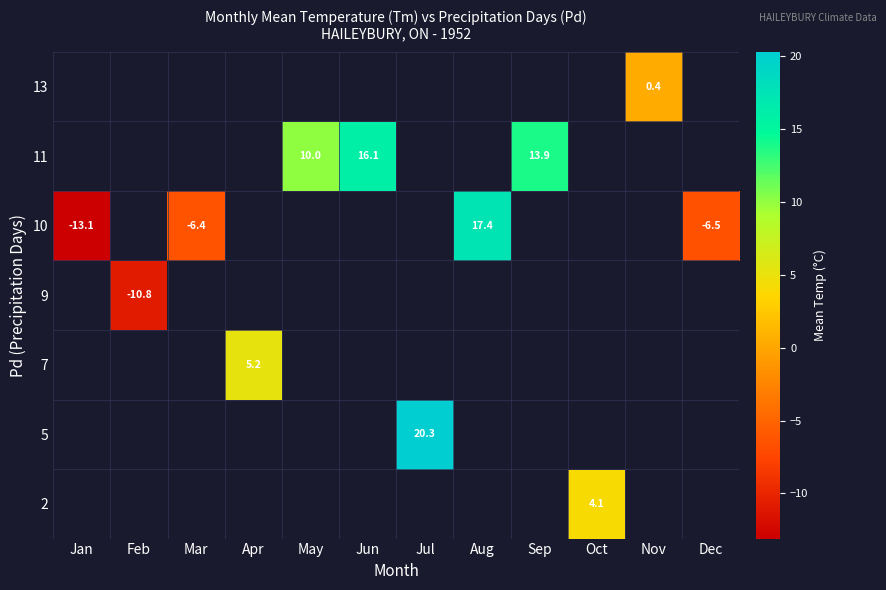

What is the sum of the 11 values at Jun and May?

26.1